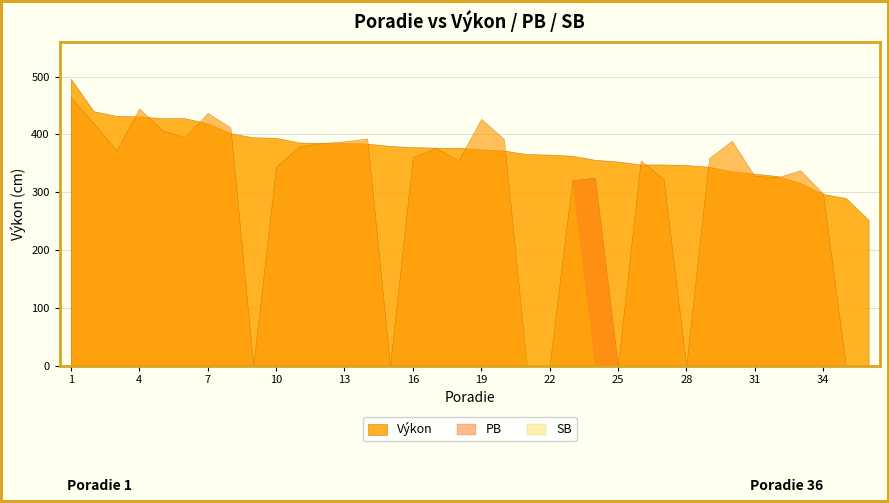

What is the value of the Výkon point at the 11th from the left?

386